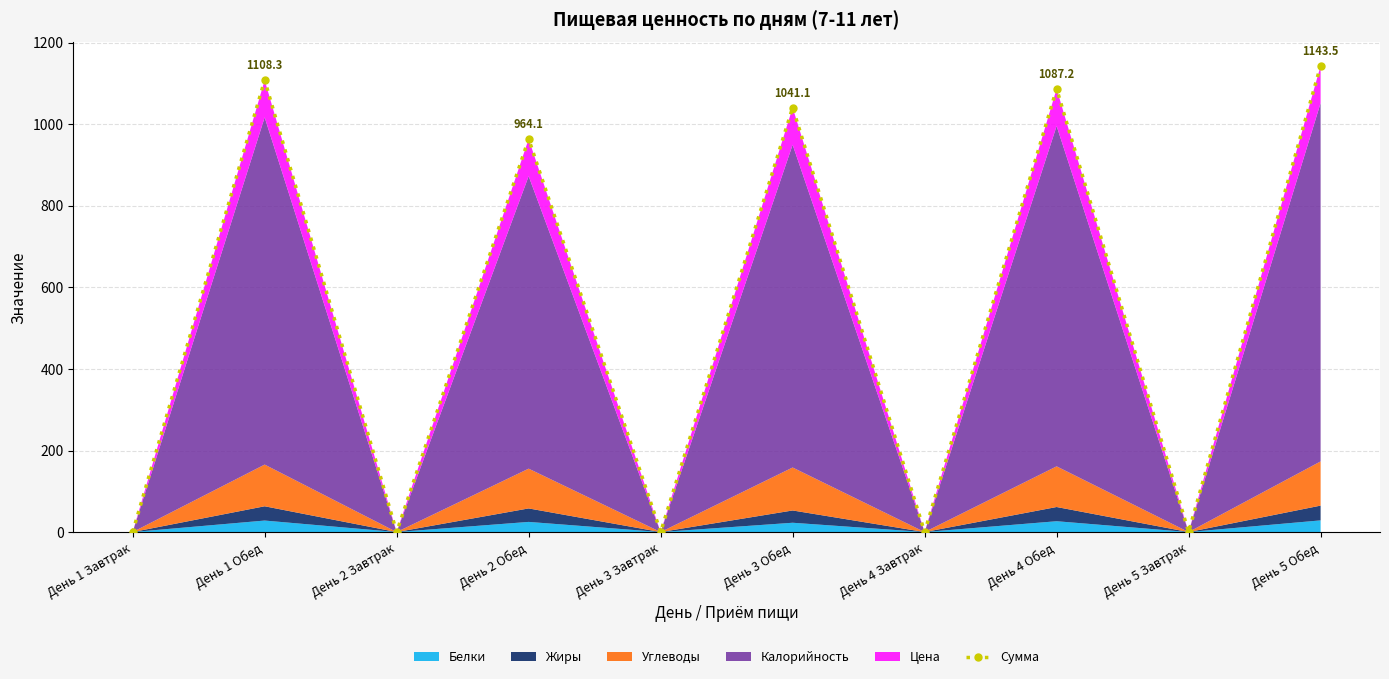

Rank the categories by value from lowest to highest.

День 1 Завтрак, День 2 Завтрак, День 3 Завтрак, День 4 Завтрак, День 5 Завтрак, День 2 Обед, День 3 Обед, День 4 Обед, День 1 Обед, День 5 Обед